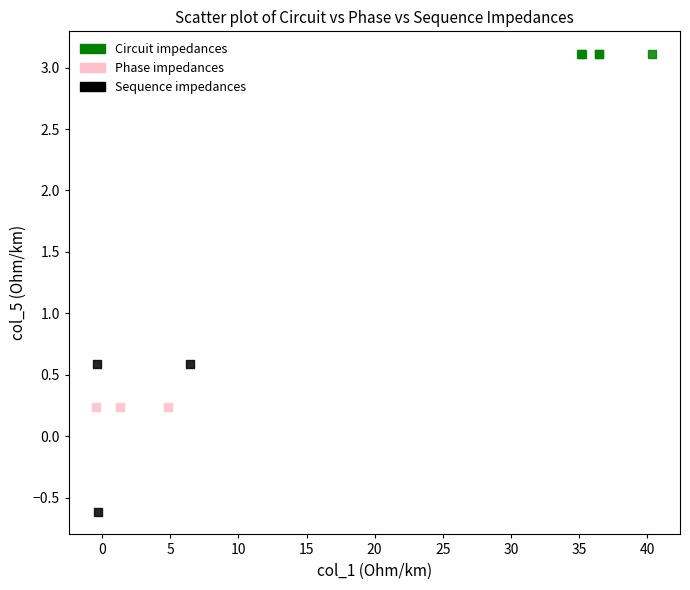

Which series contains the highest Y value?

Circuit impedances